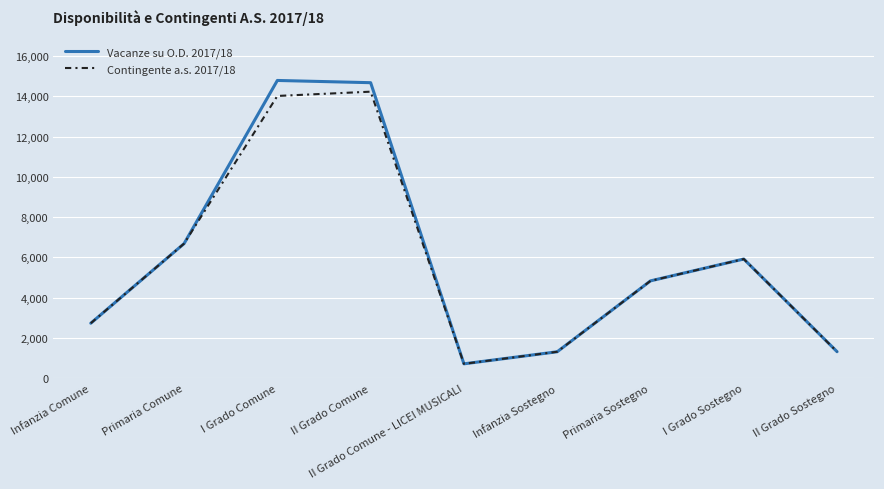

Read the Vacanze su O.D. 2017/18 value at Primaria Sostegno, to the nearest 10.

4840